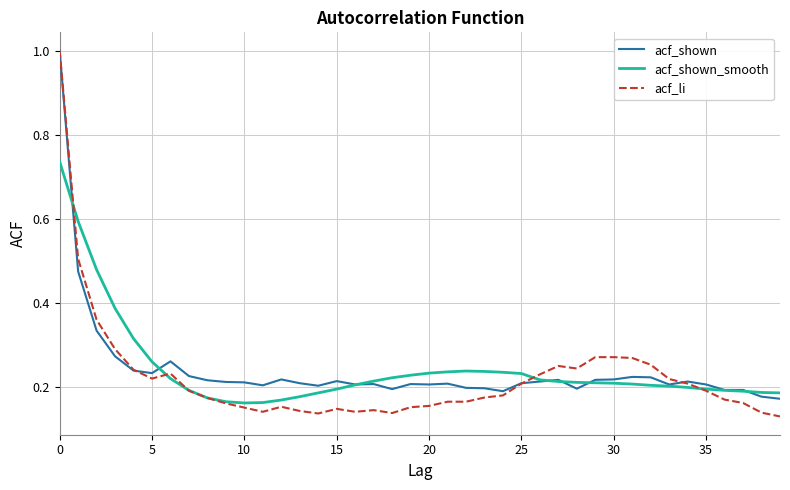

Which series has the widest spread of values?

acf_li